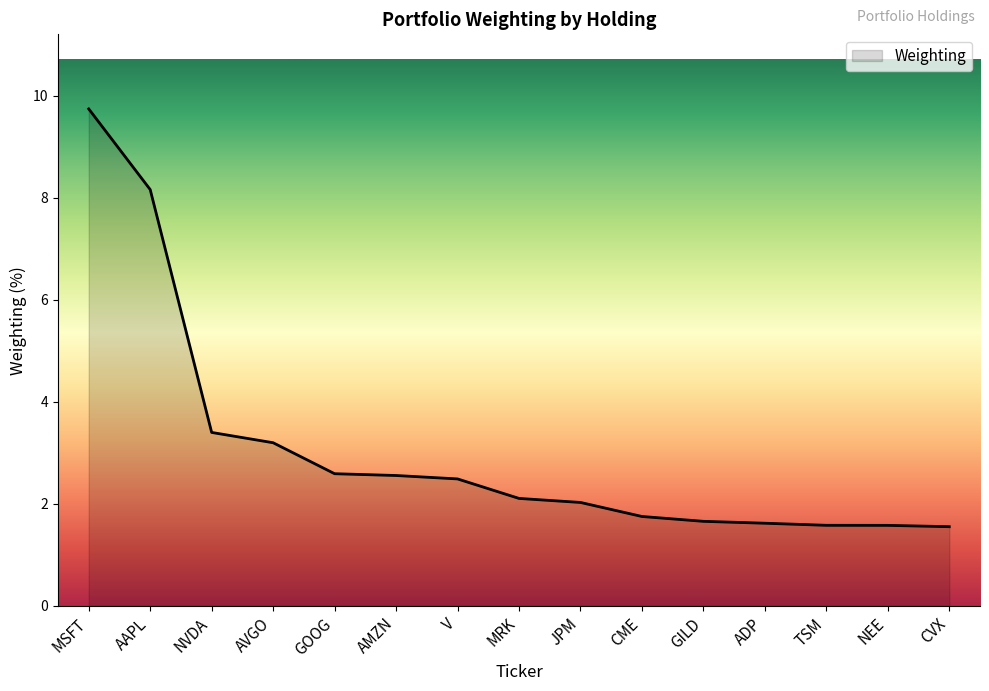

Which category has the highest value across all series?

MSFT